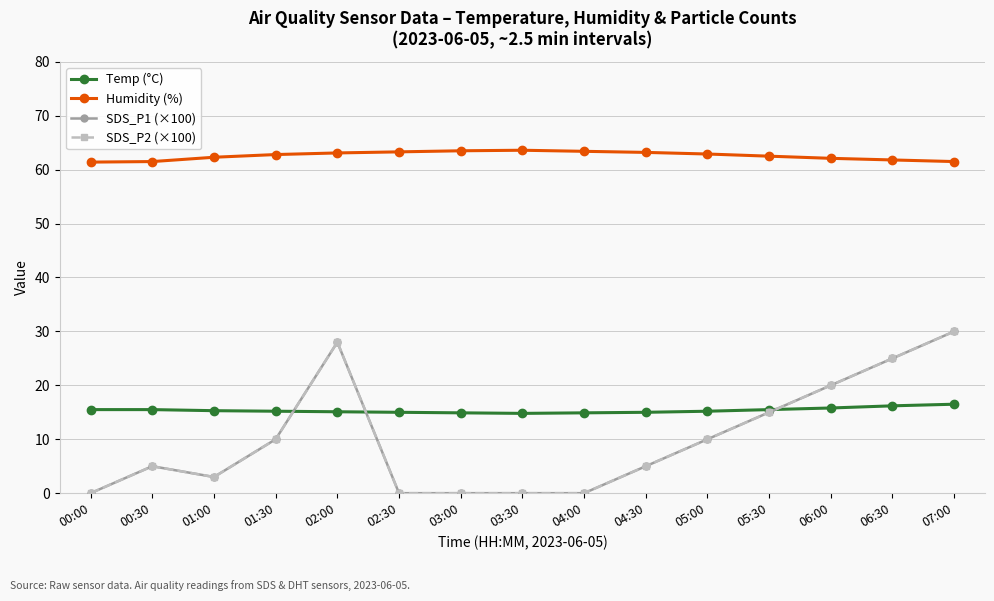

What position from the left is 00:00?

1